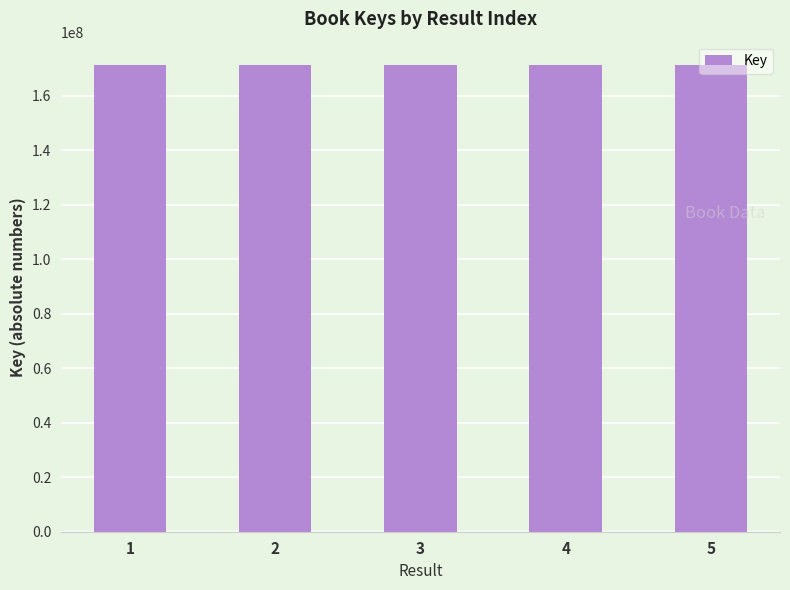

What is the smallest value displayed?

171126625